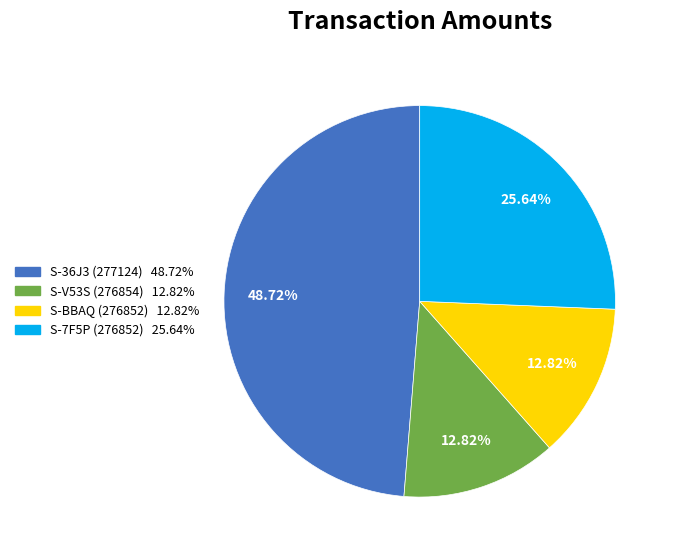

To the nearest percent, what percentage of the pie is S-BBAQ (276852)?

13%